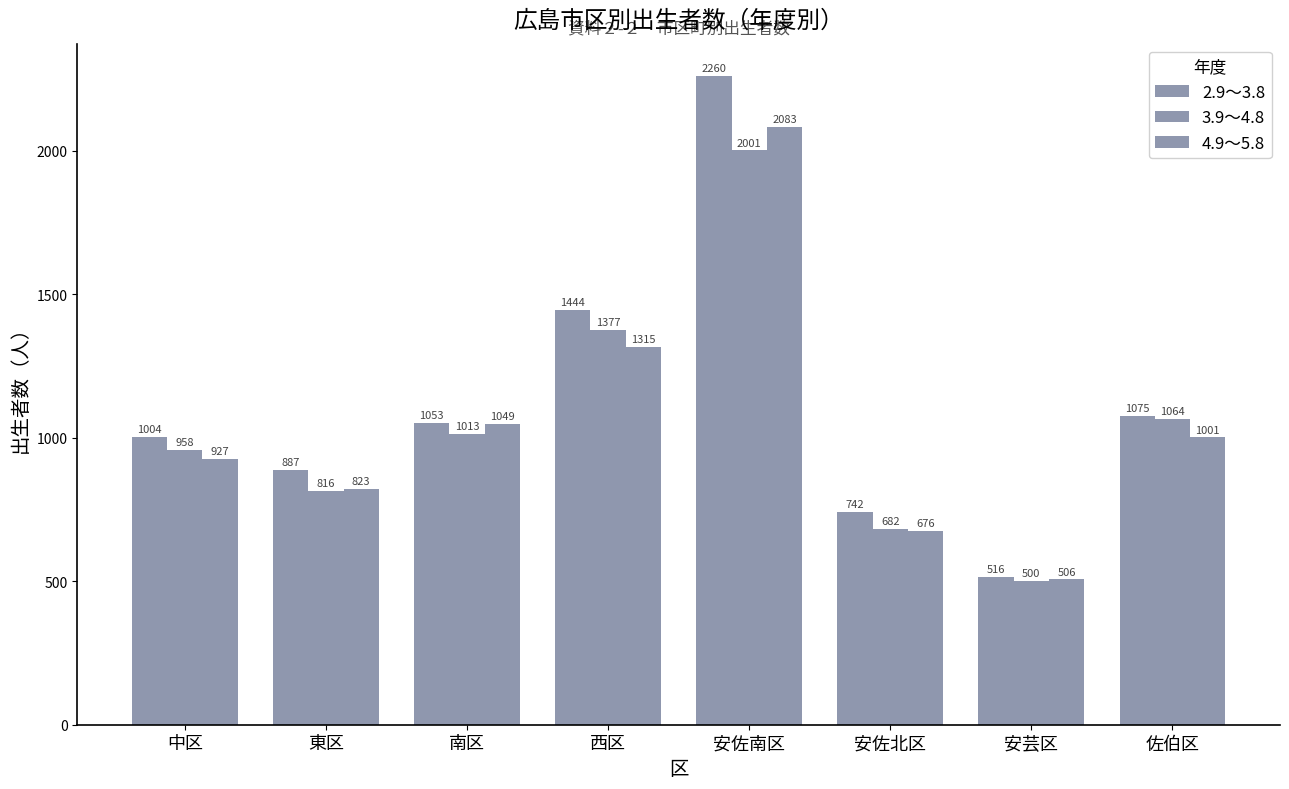

What is the approximate value of 2.9～3.8 at 佐伯区?

1075